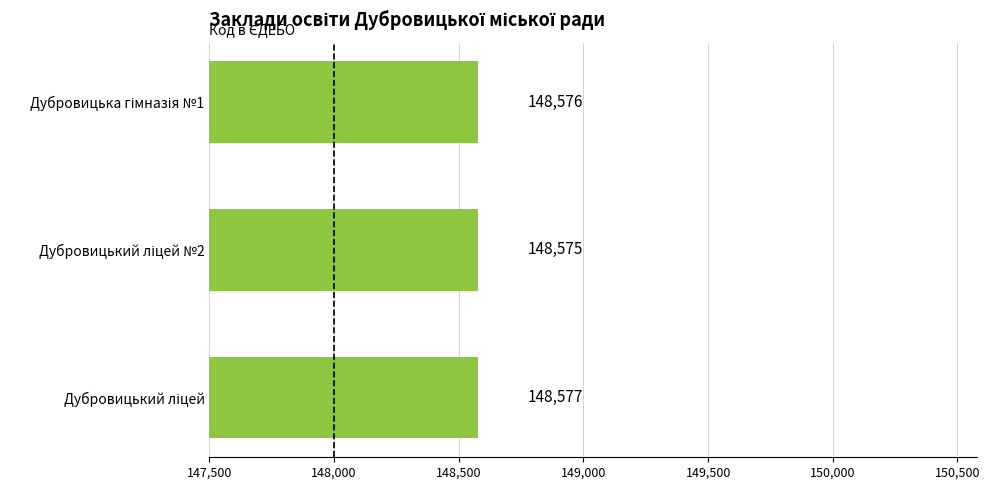

What is the value of the 2nd bar from the top?

148575